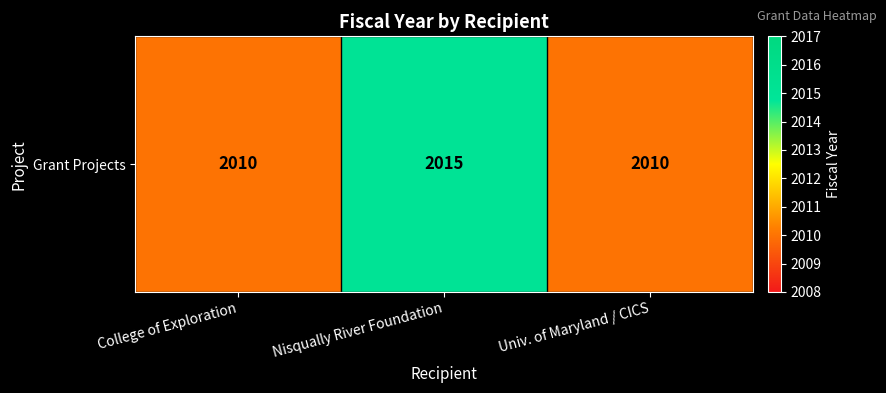

Reading right to left, list all the values displayed in this chart.

Univ. of Maryland / CICS=2010	Nisqually River Foundation=2015	College of Exploration=2010